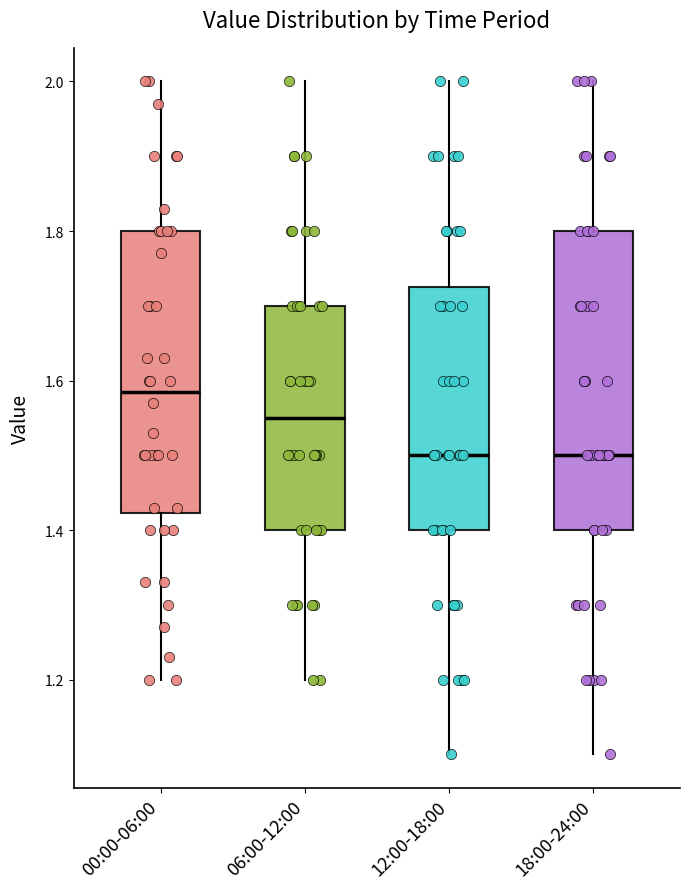

Reading left to right, read every box against the y-axis: the position of its median line, the range the box covers, and the ends of its whiskers. The values are not printed on the chart, so give them approximately, as read against the axis.

00:00-06:00: median 1.58, box 1.42 to 1.80, whiskers 1.20 to 2.00
06:00-12:00: median 1.56, box 1.40 to 1.70, whiskers 1.20 to 2.00
12:00-18:00: median 1.50, box 1.40 to 1.72, whiskers 1.10 to 2.00
18:00-24:00: median 1.50, box 1.40 to 1.80, whiskers 1.10 to 2.00